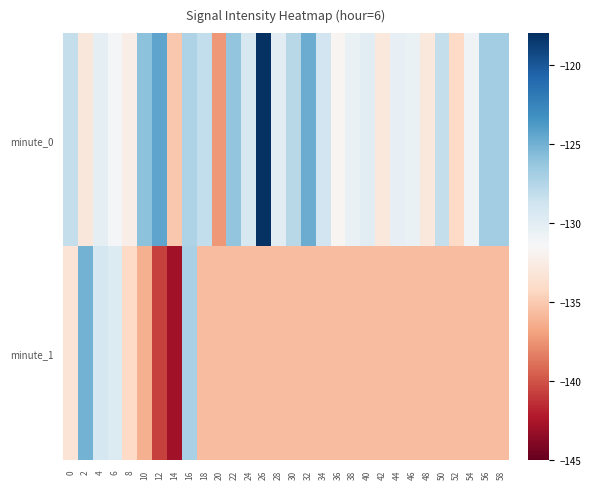

Rank the series at 30 from highest to lowest value.

minute_0, minute_1